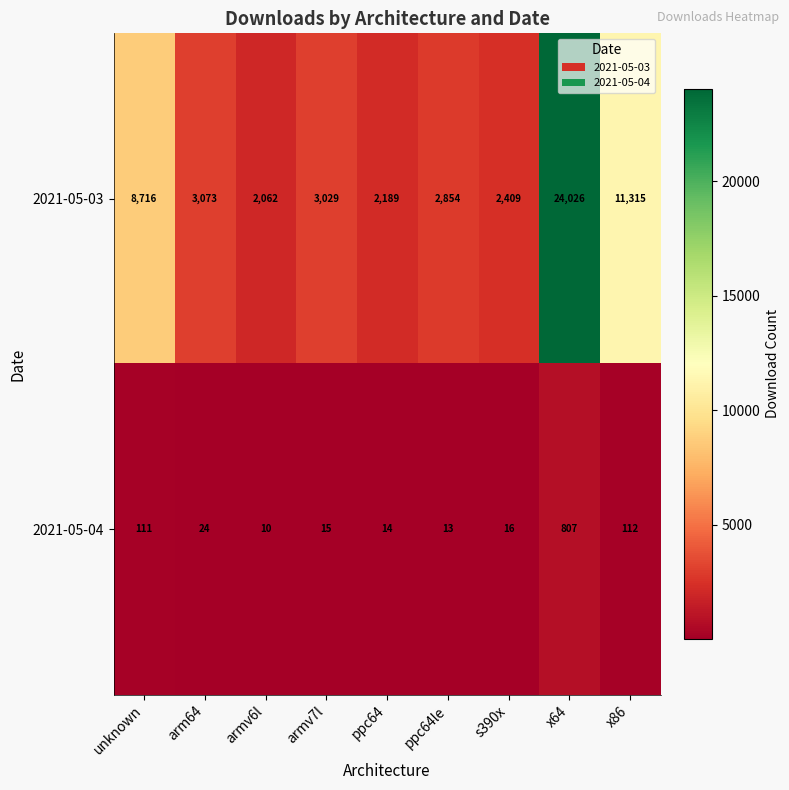

Which series has the widest spread of values?

2021-05-03